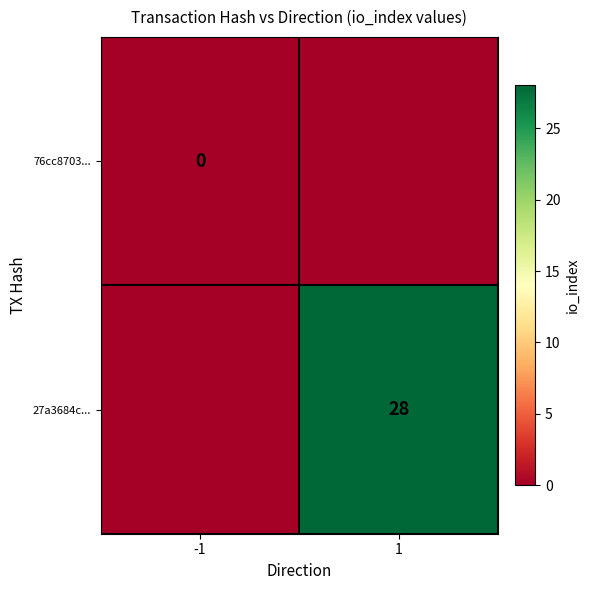

Is the value of 76cc8703... at -1 greater than the value of 27a3684c... at 1?

No